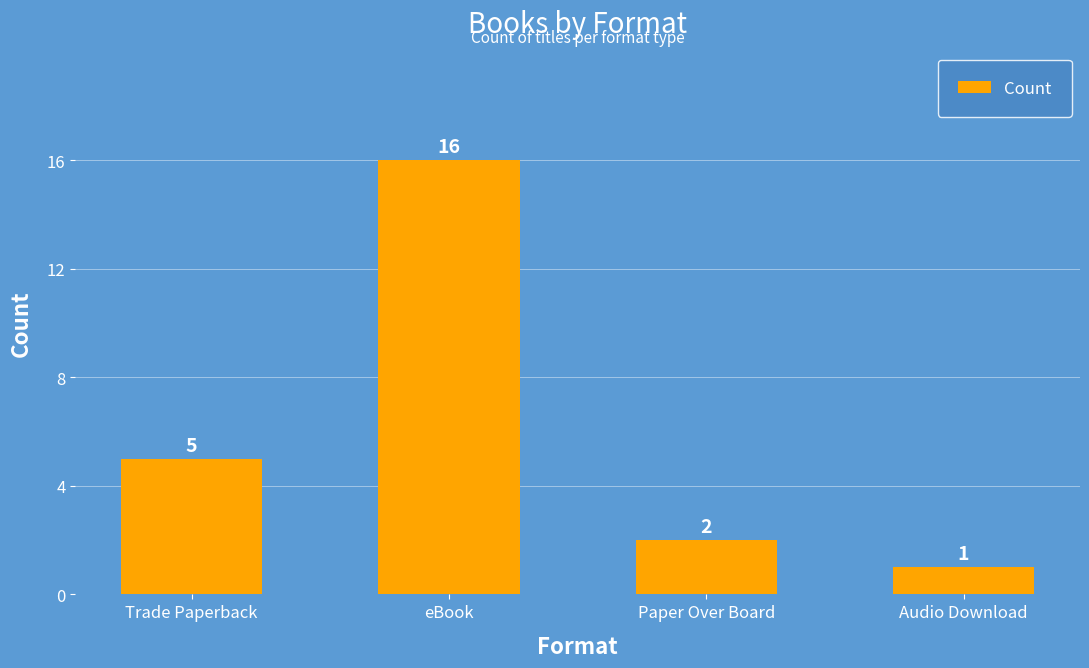

What position from the left is eBook?

2